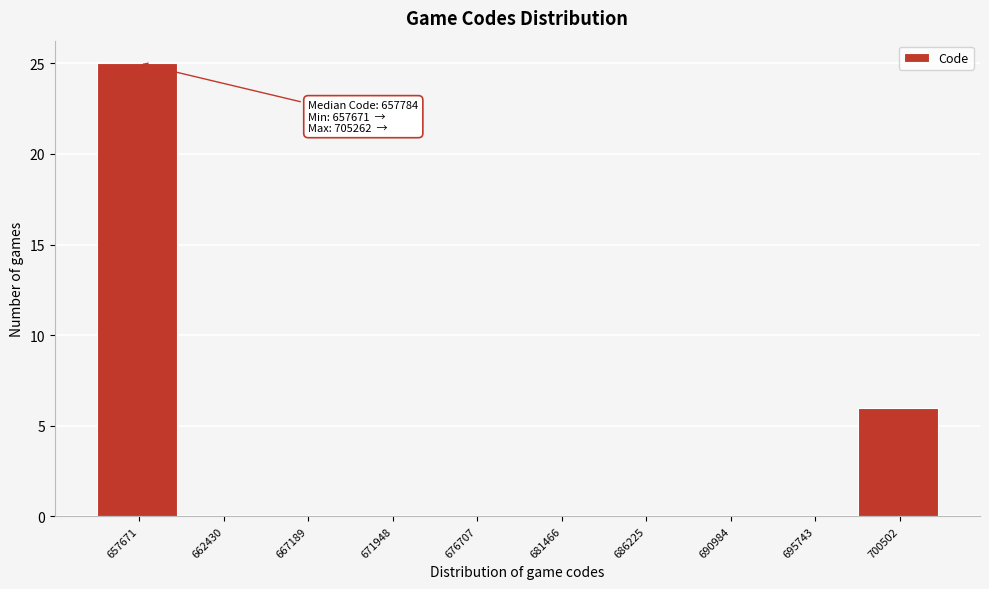

Reading left to right, list all the values displayed in this chart.

657671=25	662430=0	667189=0	671948=0	676707=0	681466=0	686225=0	690984=0	695743=0	700502=6